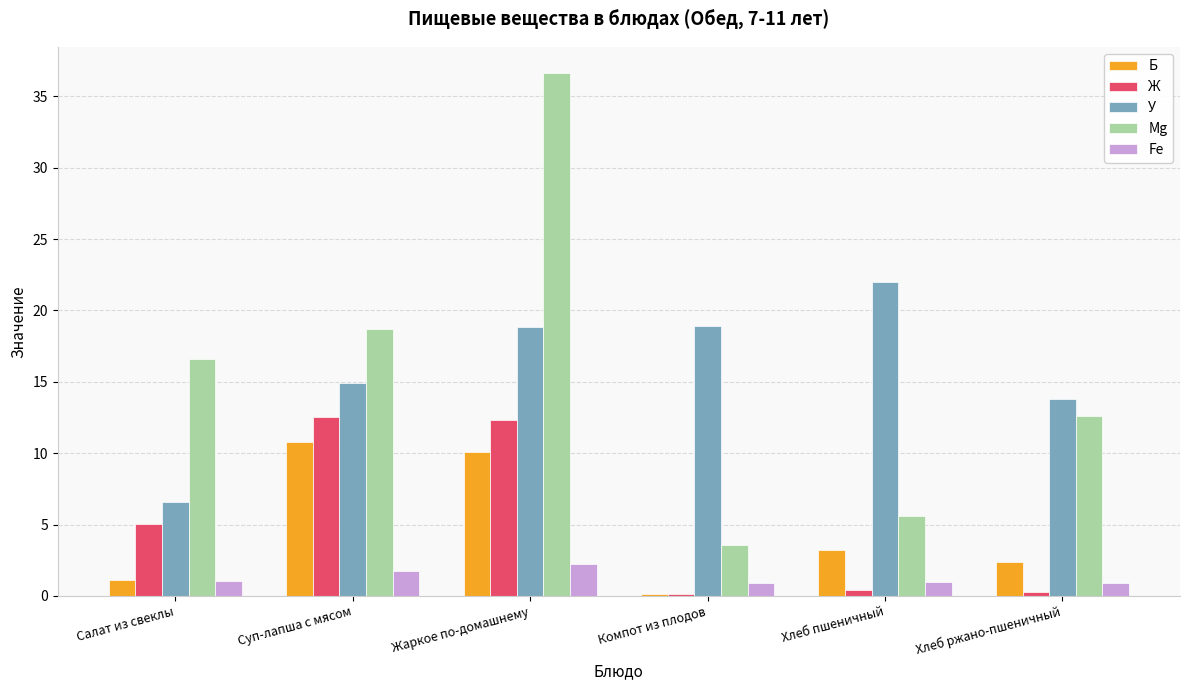

Where does the Mg series first go above 16?

Салат из свеклы